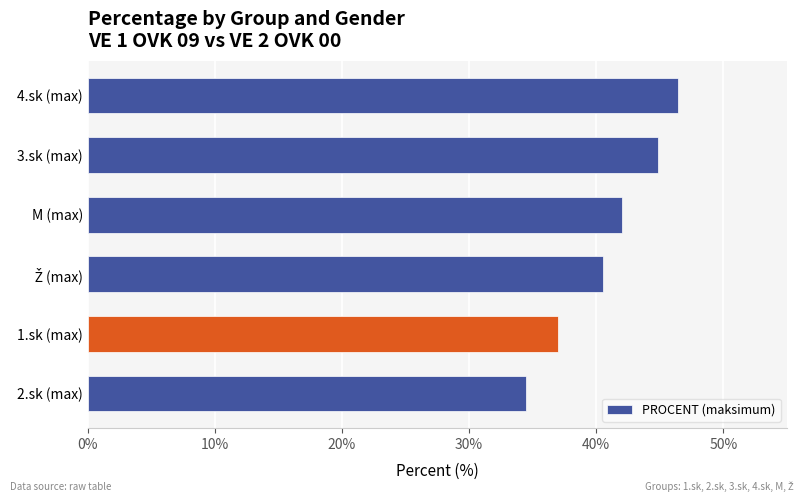

What is the ratio of the value at M (max) to the value at 4.sk (max)?

0.9